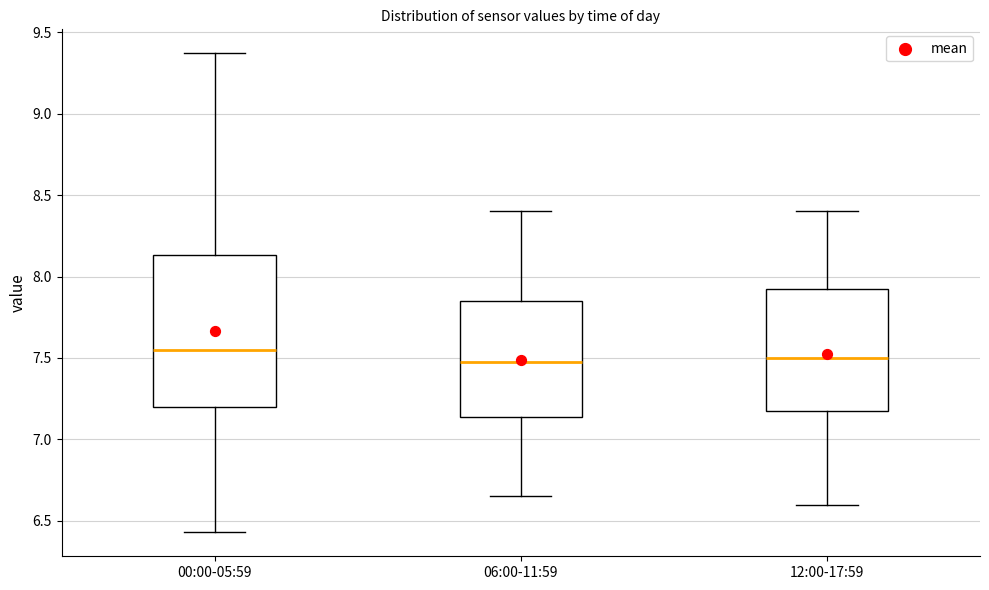

Reading left to right, transcribe this box plot: for each box, give where its median line is, the range the box spans, and where its two whiskers end, as read against the y-axis. The values are not printed on the chart, so give them approximately, as read against the axis.

00:00-05:59: median 7.55, box 7.20 to 8.15, whiskers 6.45 to 9.35
06:00-11:59: median 7.50, box 7.15 to 7.85, whiskers 6.65 to 8.40
12:00-17:59: median 7.50, box 7.20 to 7.95, whiskers 6.60 to 8.40